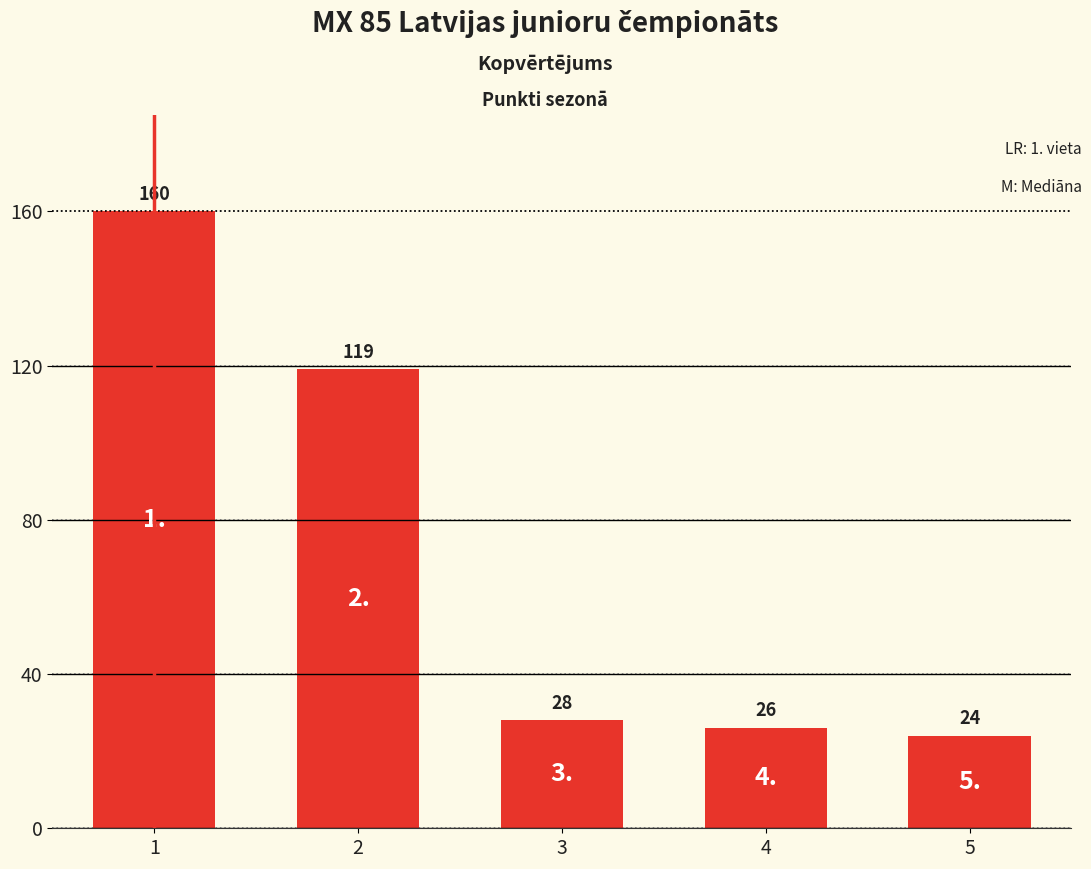

How many values are below 28?

2